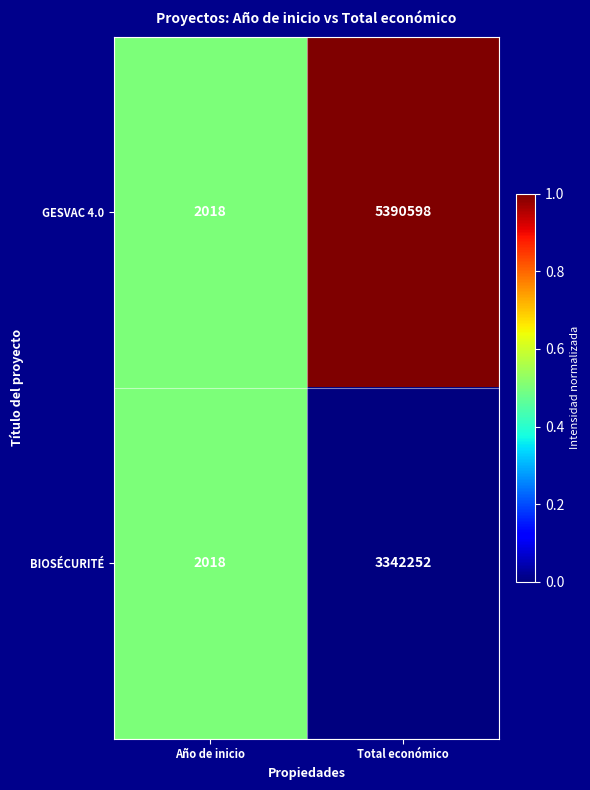

Is the value of BIOSÉCURITÉ at Total económico greater than the value of GESVAC 4.0 at Total económico?

No